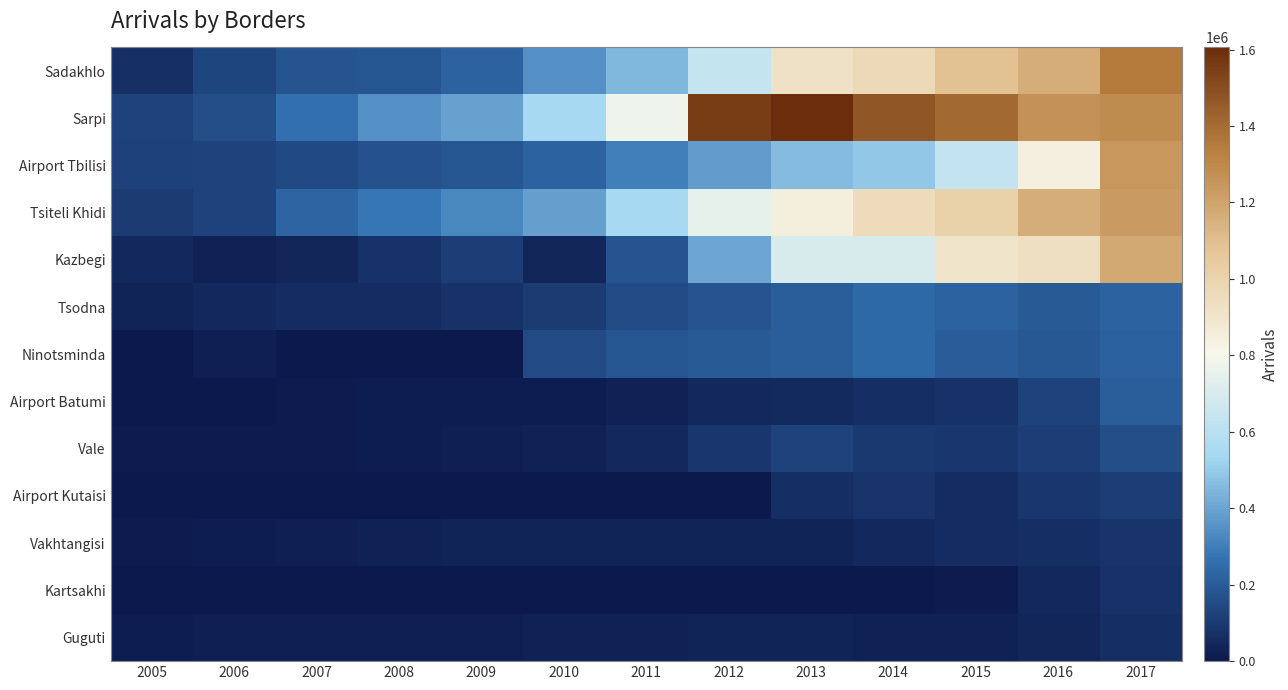

At which category is the sum across all series the highest?

2017